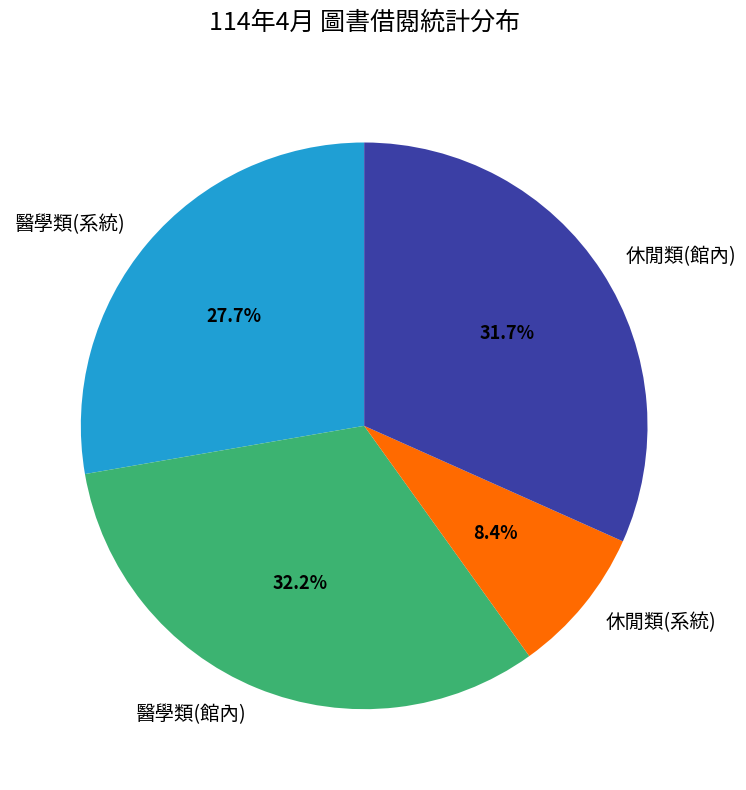

To the nearest percent, what portion does 休閒類(館內) represent?

32%